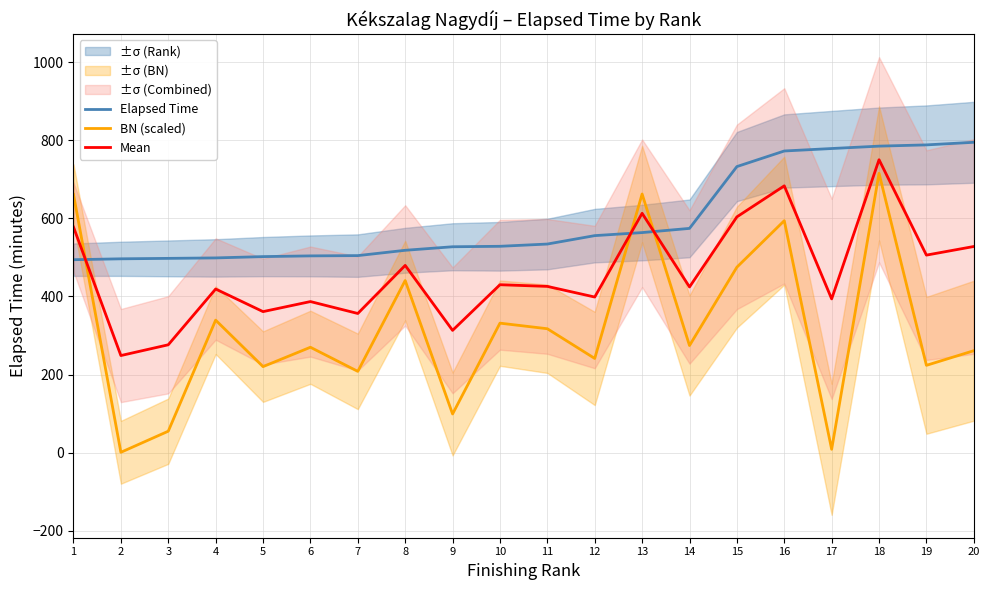

Which category has the highest value across all series?

20